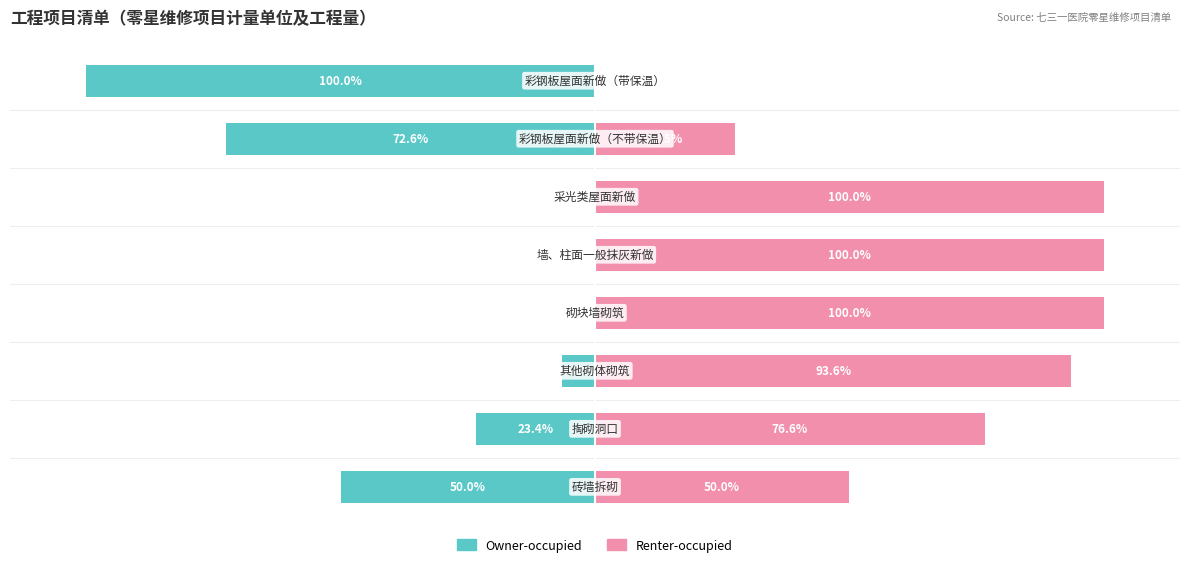

Reading right to left, transcribe all the data shown in this chart.

Owner-occupied: 7=-100.0	6=-72.6	5=0.0	4=0.0	3=0.0	2=-6.4	1=-23.4	0=-50.0
Renter-occupied: 7=0.0	6=27.5	5=100.0	4=100.0	3=100.0	2=93.6	1=76.6	0=50.0